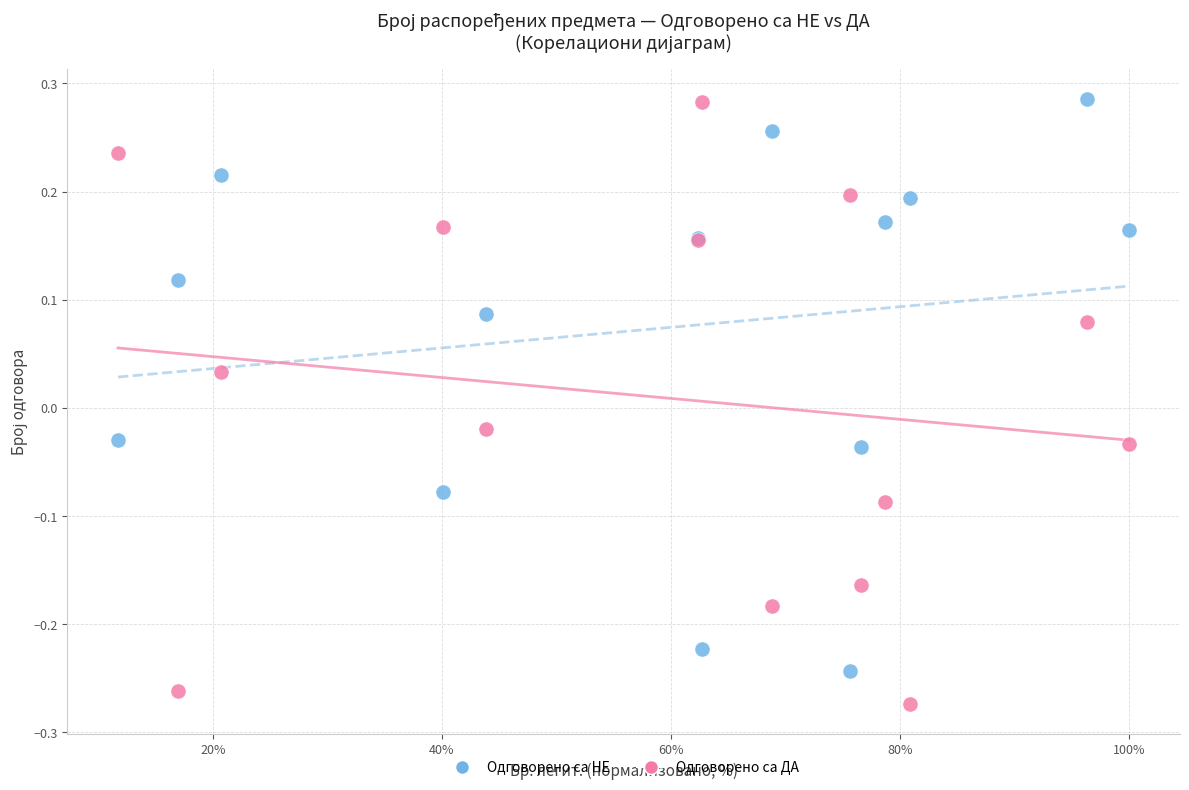

What is the X range (max minus min) for the scatter plot?

88.3